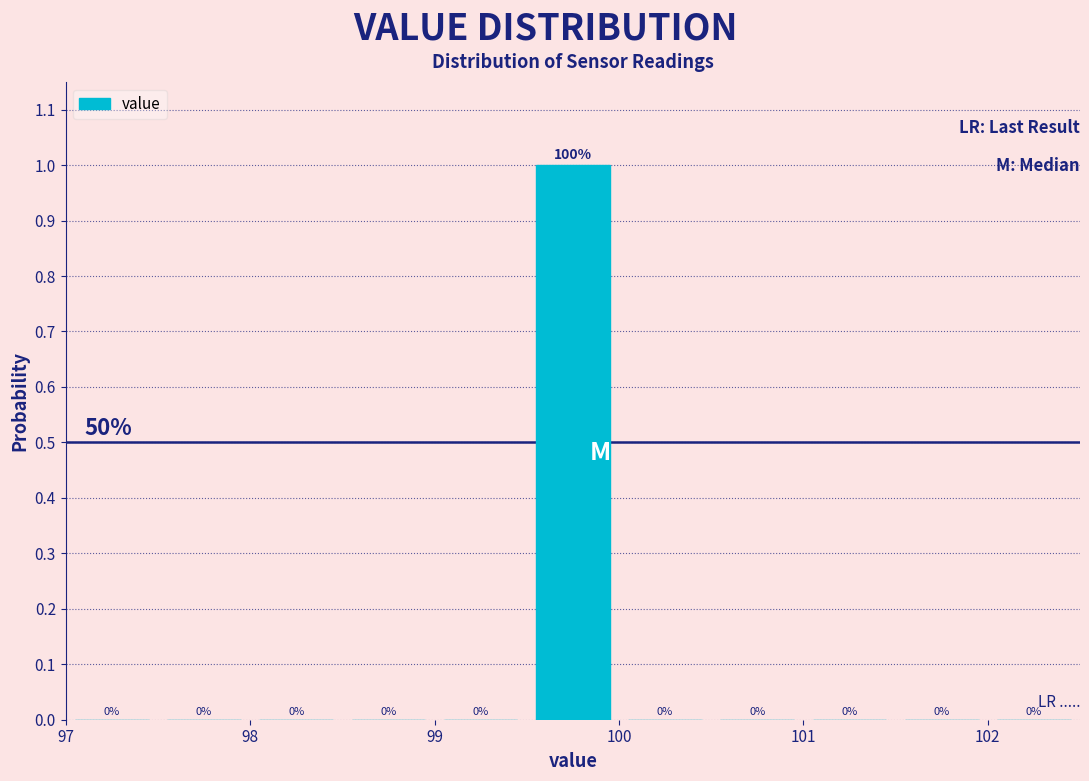

Over which range of the x-axis is the bar tallest?

99.5 to 100.0